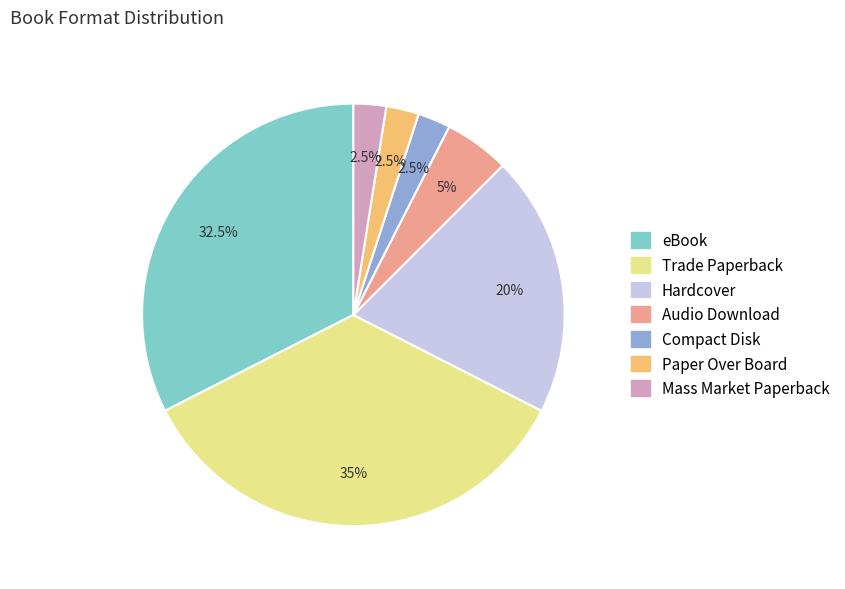

Combined, do Compact Disk and eBook account for over 50%?

No